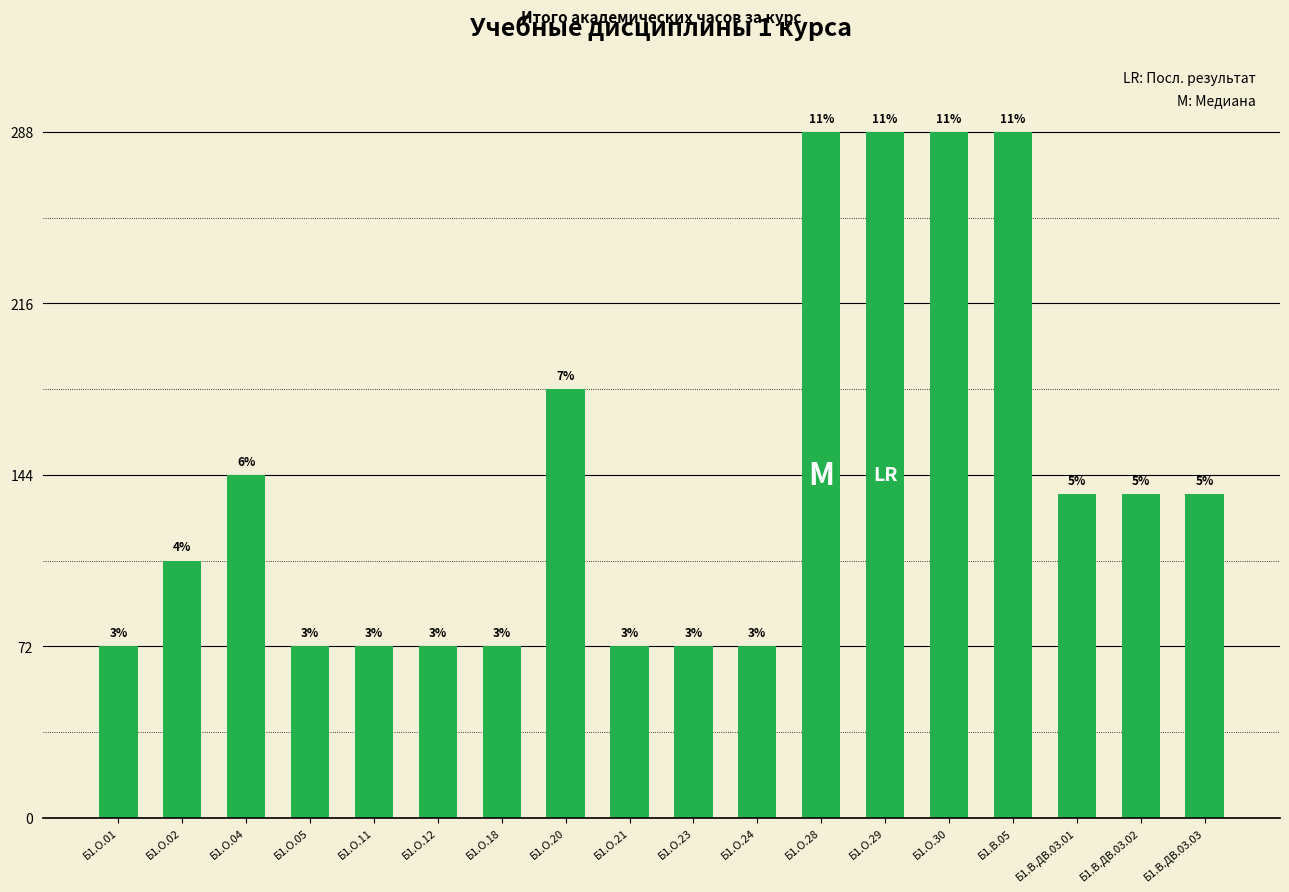

What is the difference between the maximum and minimum values?

216